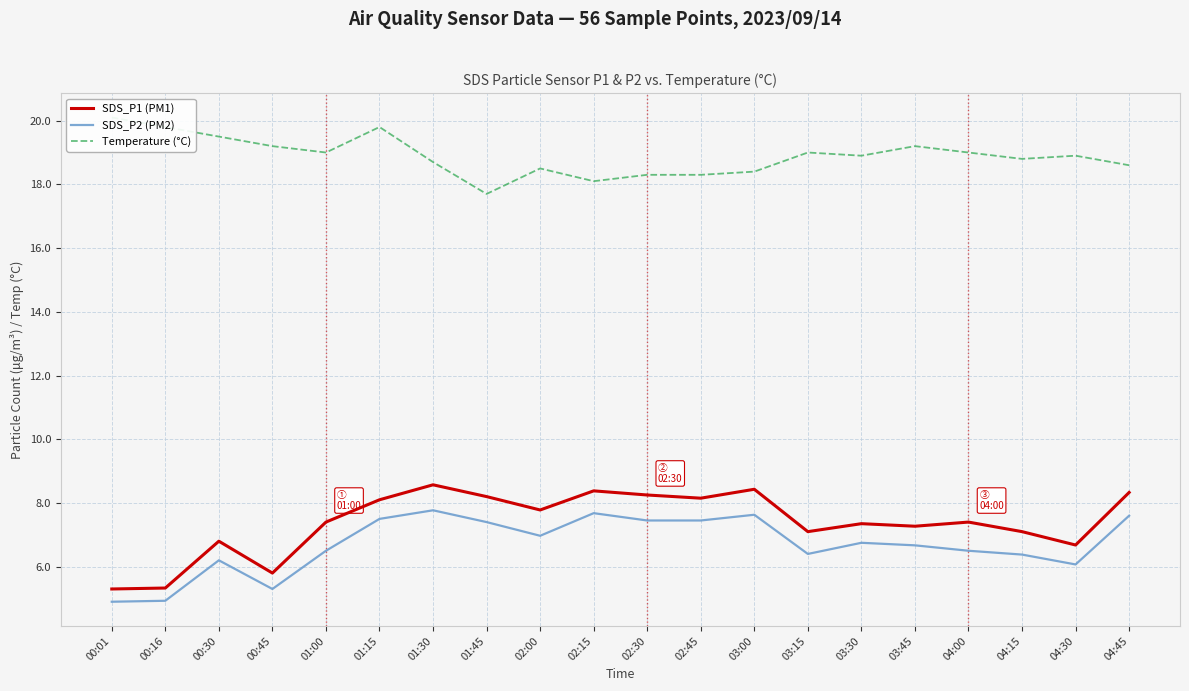

At which label does SDS_P2 (PM2) reach its peak?

01:30